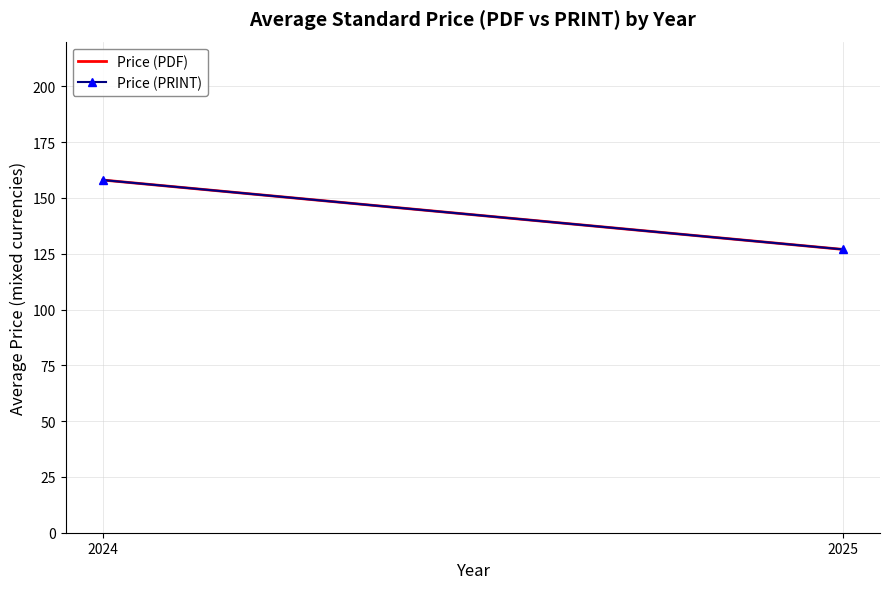

The Price (PDF) series shows 126.9 at 2025. True or false?

True